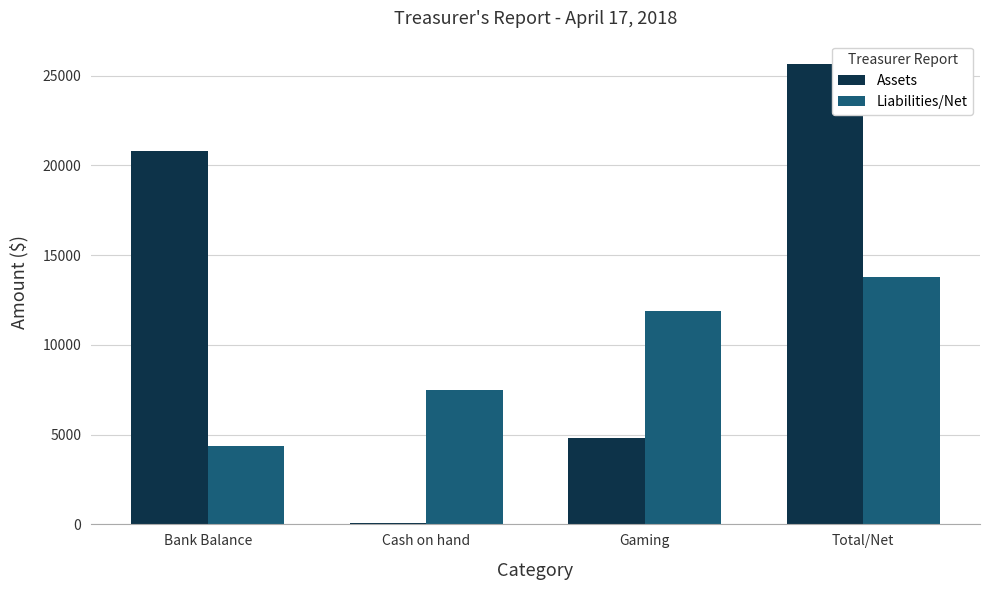

The value of Liabilities/Net at Total/Net is 13786.2. True or false?

True